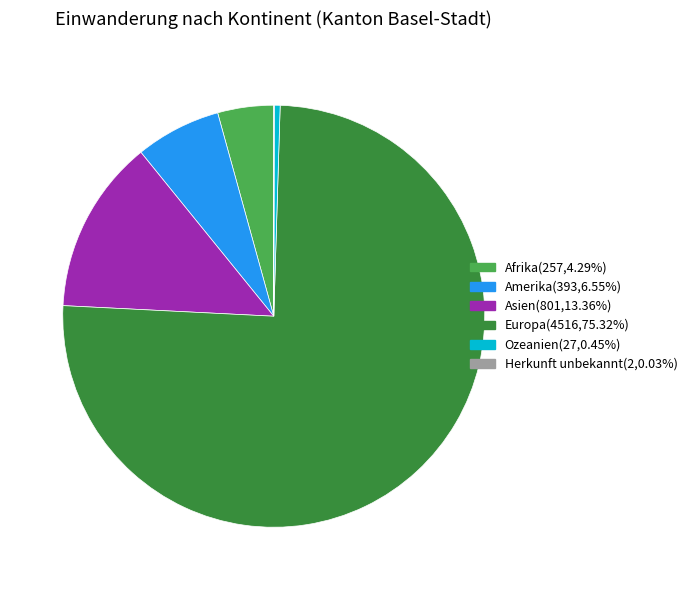

Which category has the biggest portion of the pie?

Europa